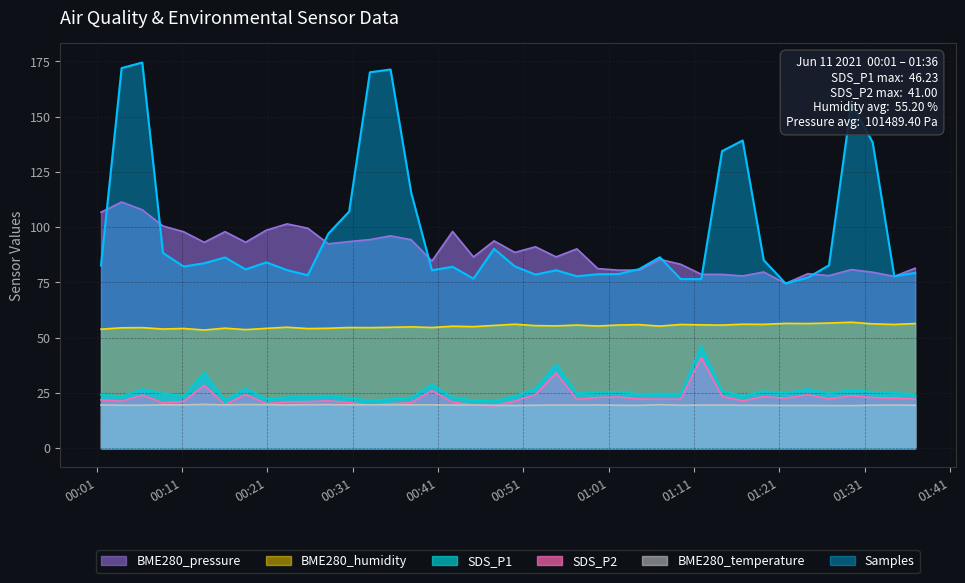

Which series has the largest range (max minus min)?

Samples